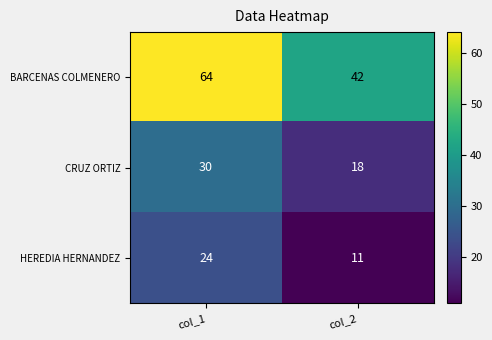

Reading left to right, what are all the values shown in this chart?

BARCENAS COLMENERO: 64	42
CRUZ ORTIZ: 30	18
HEREDIA HERNANDEZ: 24	11